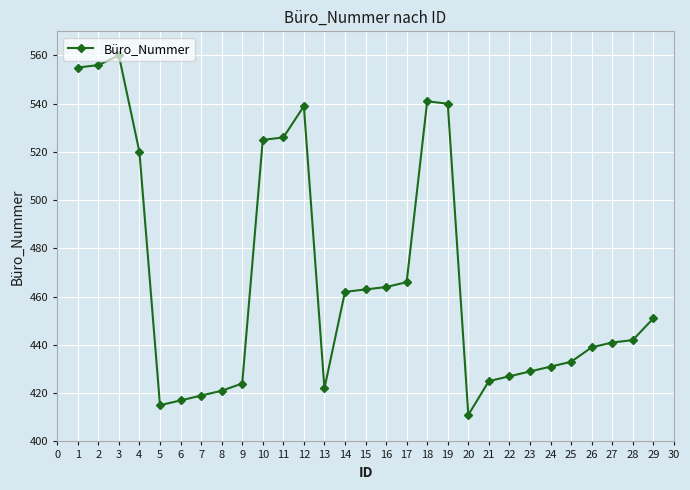

True or false: the data shows 962 at 10.

False